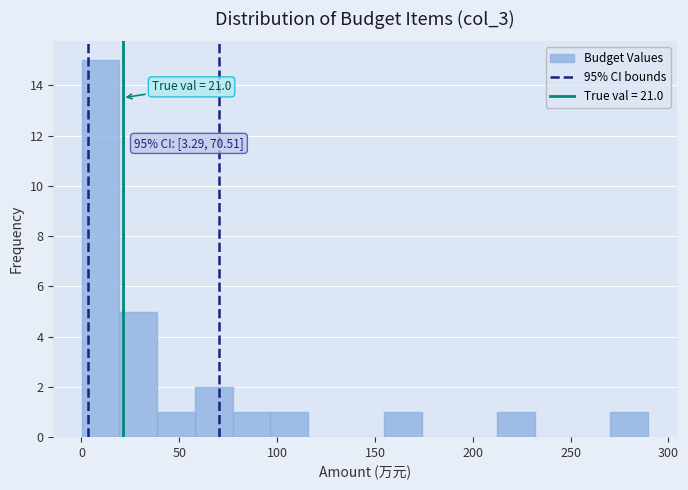

Around what value on the x-axis is the tallest bar? Give the approximate position of its centre, as read against the axis.

10